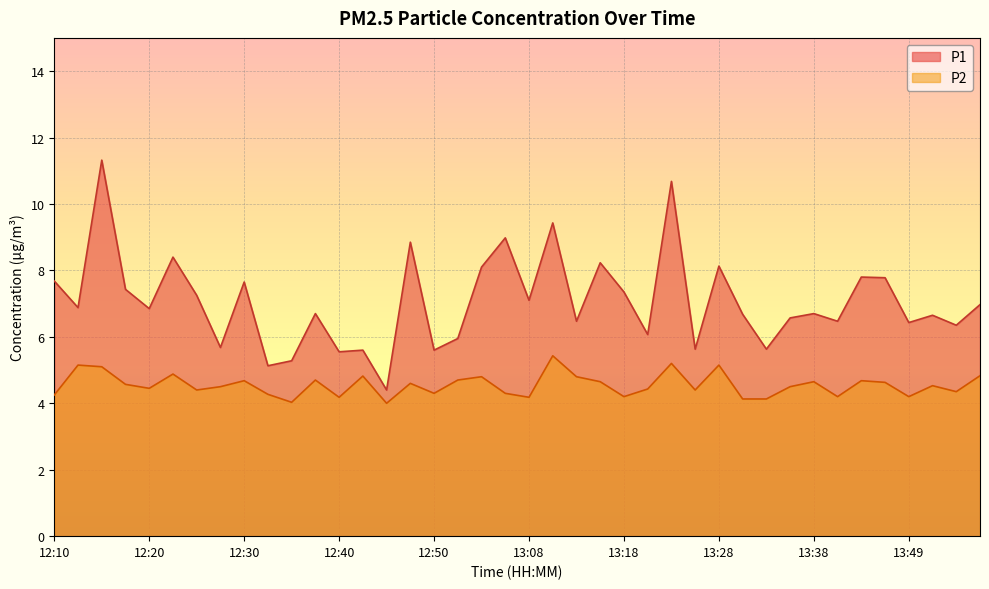

How many lines are shown in the chart?

2